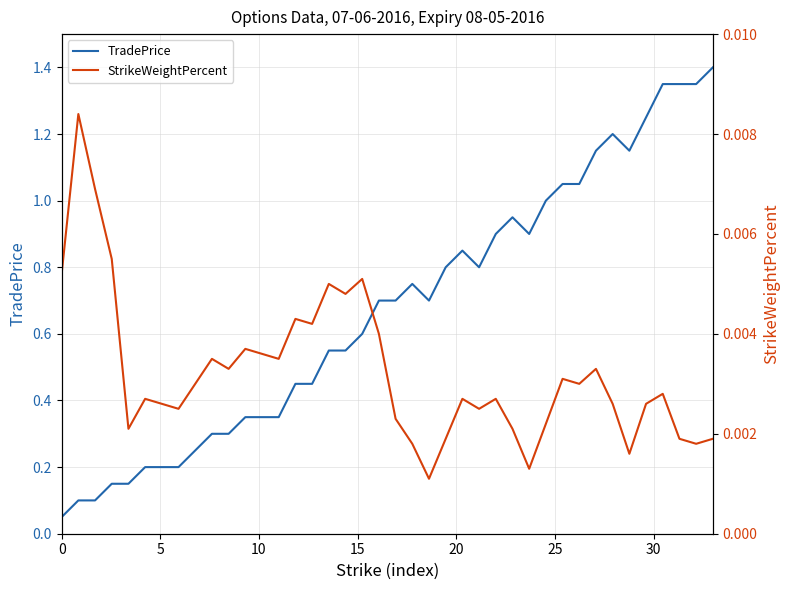

Reading right to left, transcribe all the data shown in this chart.

TradePrice: 1.4	1.4	1.4	1.4	1.2	1.1	1.2	1.1	1.1	1.1	1.0	0.9	0.9	0.9	0.8	0.8	0.8	0.7	0.8	0.7	0.7	0.6	0.6	0.6	0.5	0.5	0.3	0.3	0.3	0.3	0.3	0.2	0.2	0.2	0.2	0.1	0.1	0.1	0.1	0.1
StrikeWeightPercent: 0.0	0.0	0.0	0.0	0.0	0.0	0.0	0.0	0.0	0.0	0.0	0.0	0.0	0.0	0.0	0.0	0.0	0.0	0.0	0.0	0.0	0.0	0.0	0.0	0.0	0.0	0.0	0.0	0.0	0.0	0.0	0.0	0.0	0.0	0.0	0.0	0.0	0.0	0.0	0.0